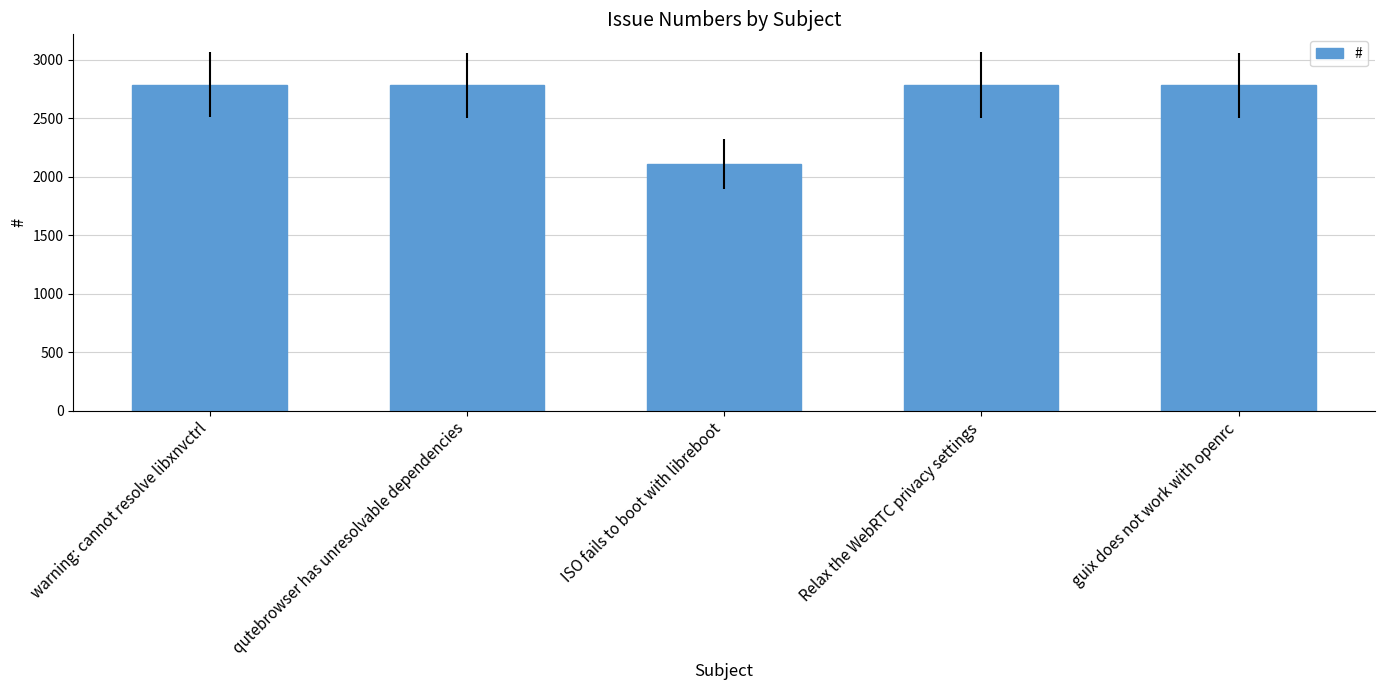

The chart shows a value of 1580 at qutebrowser has unresolvable dependencies. True or false?

False